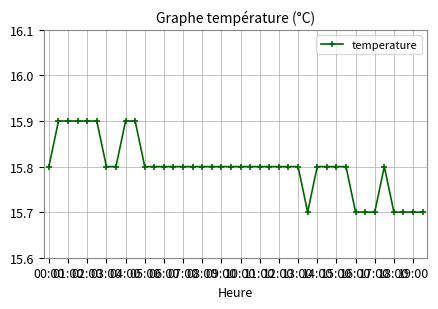

True or false: there are more than 0 points higher than both neighbors.

True